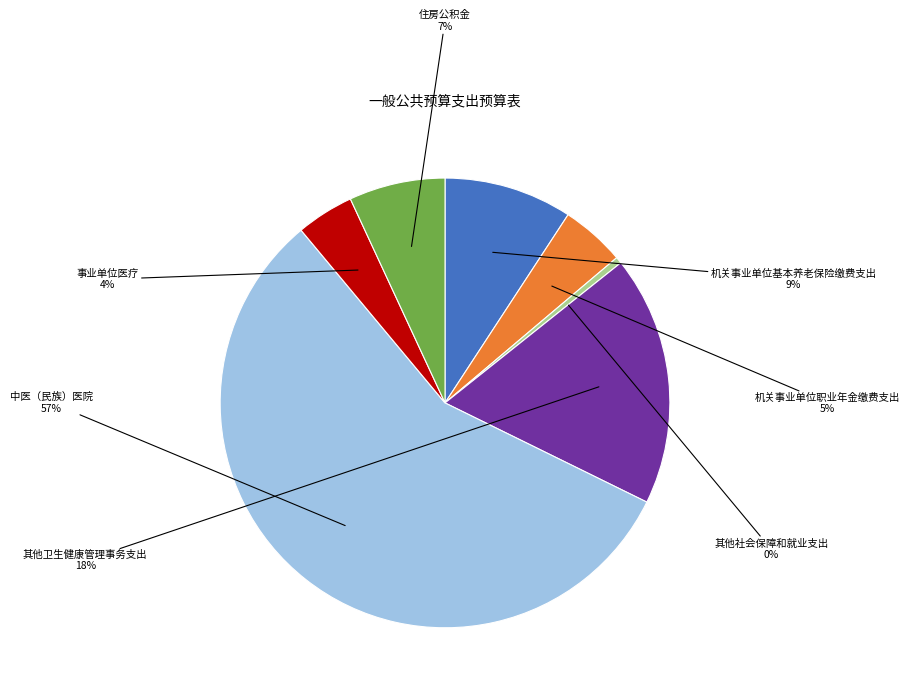

What is the ratio of the value at 其他卫生健康管理事务支出 to the value at 其他社会保障和就业支出?

38.9